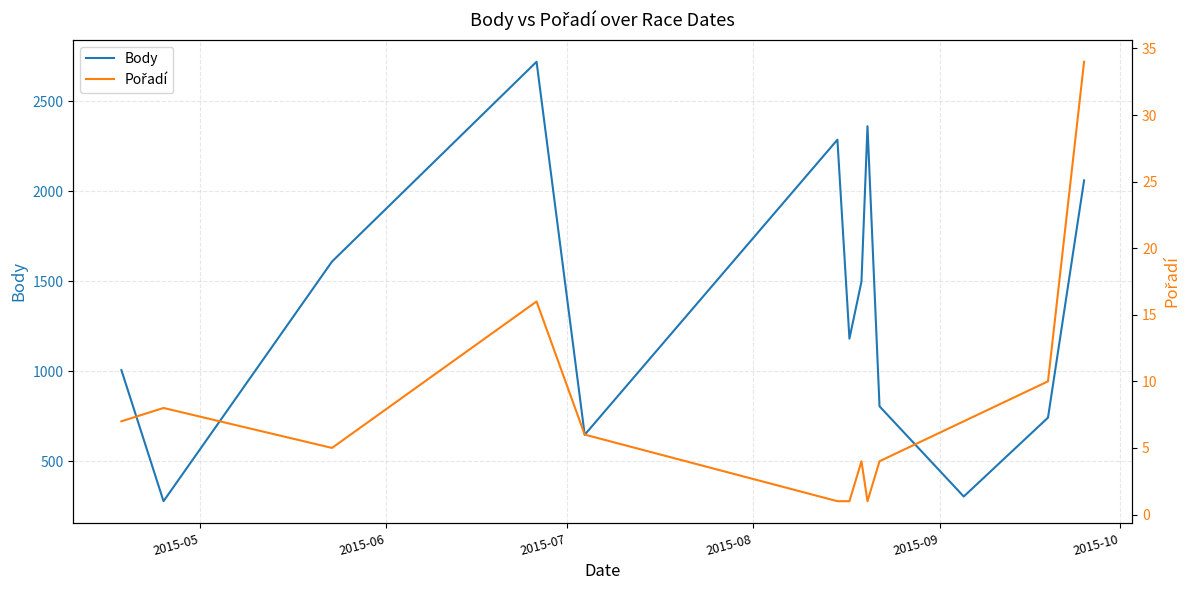

True or false: Pořadí and Body cross at least once.

False